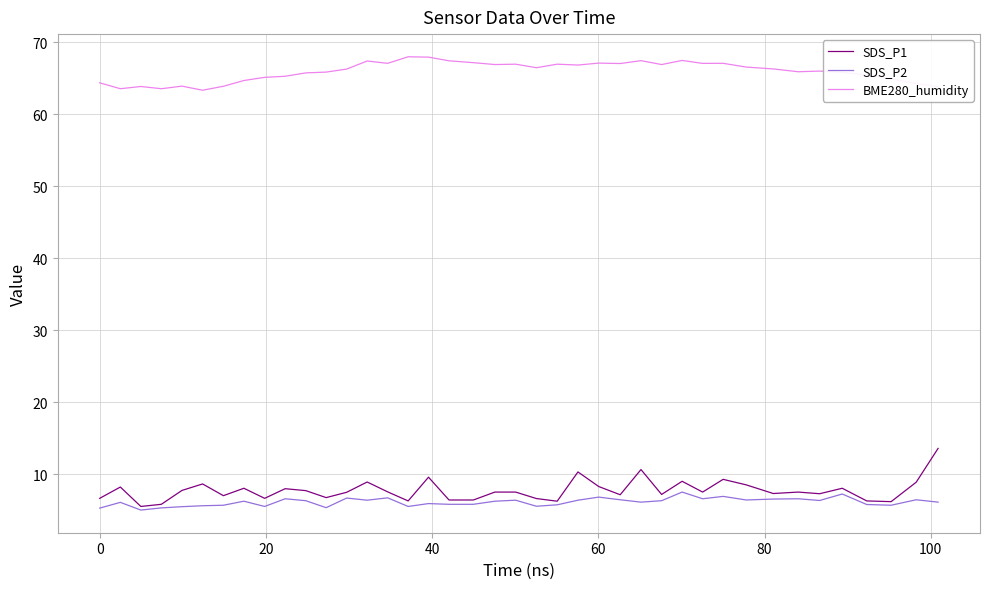

Which series has the largest total across all categories?

BME280_humidity